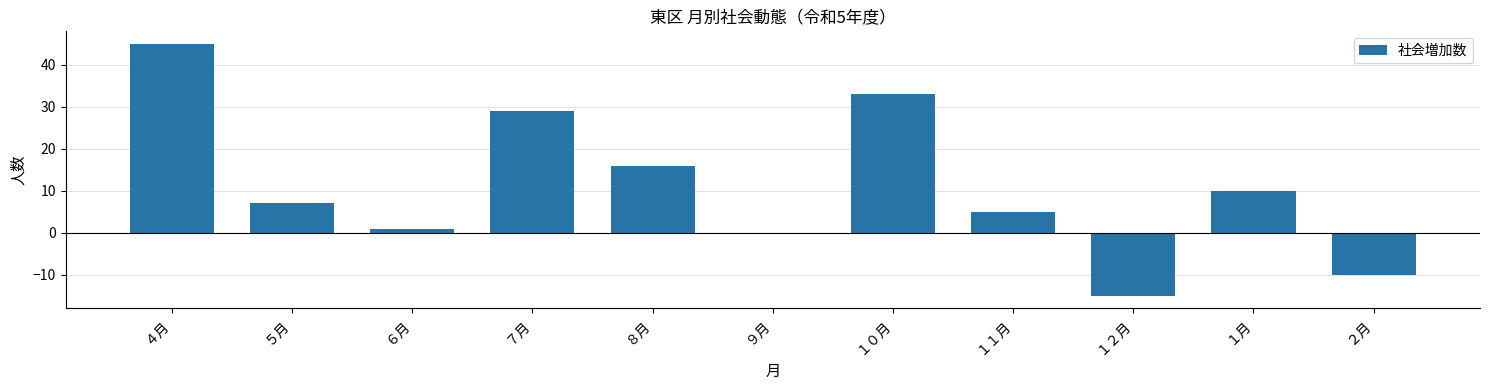

Reading right to left, list all the values displayed in this chart.

２月=-10	１月=10	１２月=-15	１１月=5	１０月=33	９月=0	８月=16	７月=29	６月=1	５月=7	４月=45